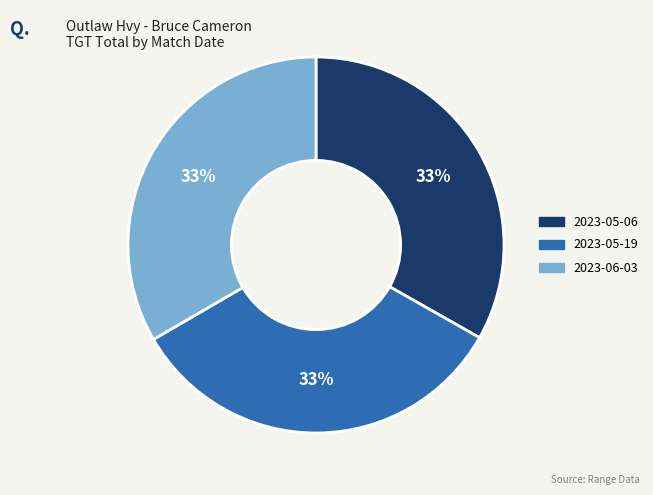

Is there a majority slice in this chart?

No